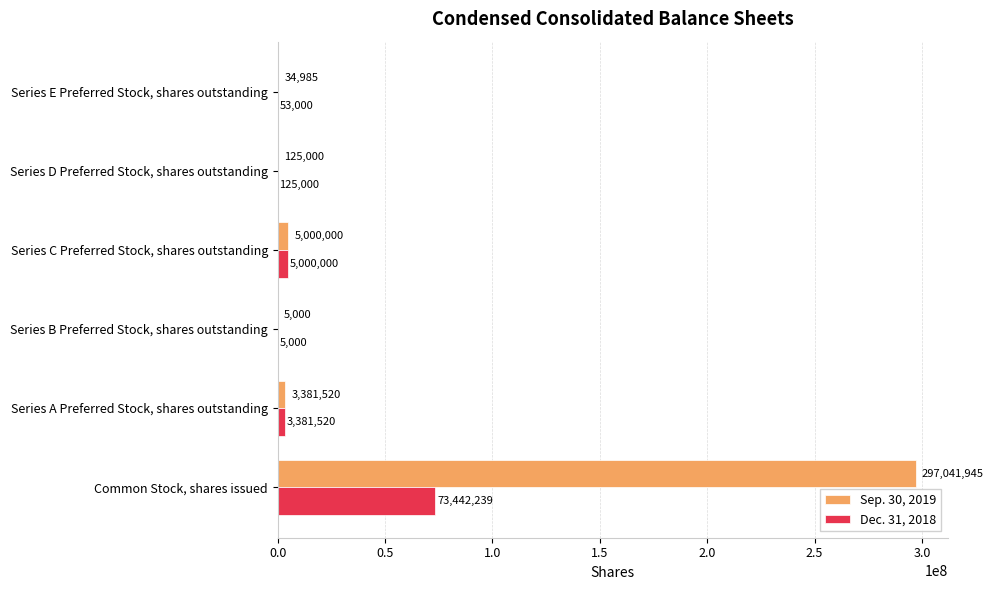

True or false: Dec. 31, 2018 has a value of 97211731 at Common Stock, shares issued.

False